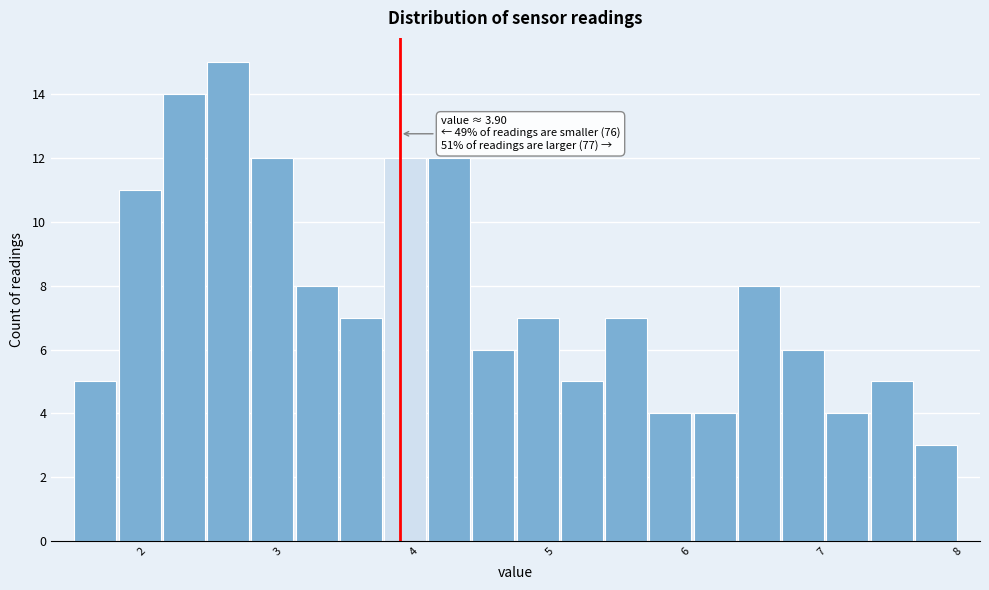

Around what value on the x-axis is the tallest bar? Give the approximate position of its centre, as read against the axis.

2.6